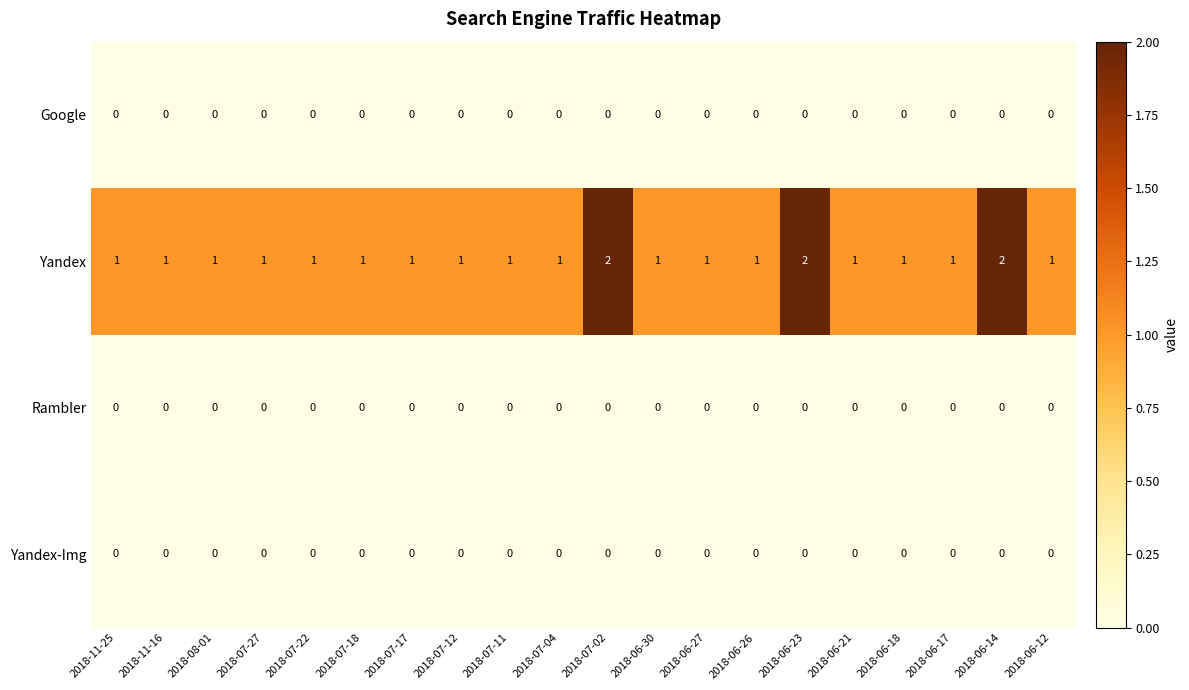

True or false: Yandex-Img has a value of 0 at 2018-08-01.

True